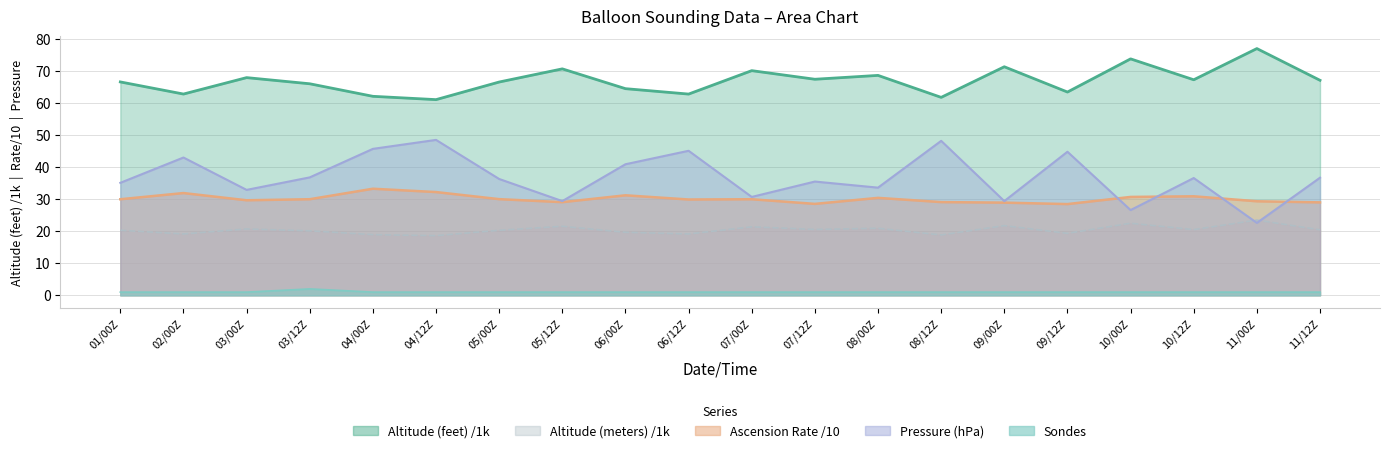

Where does the Pressure series first go above 36?

02/00Z